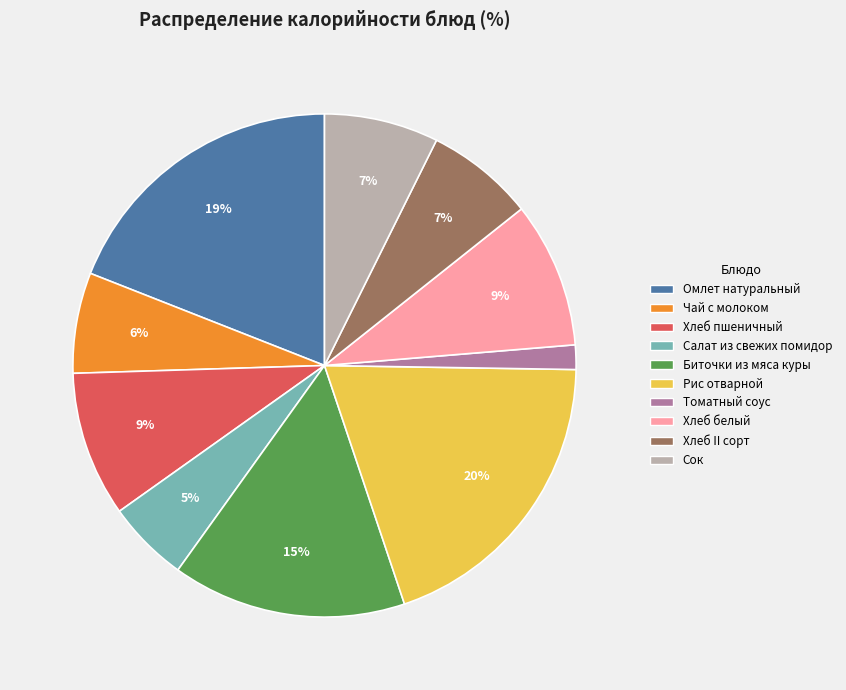

Count the number of slices in the pie.

10